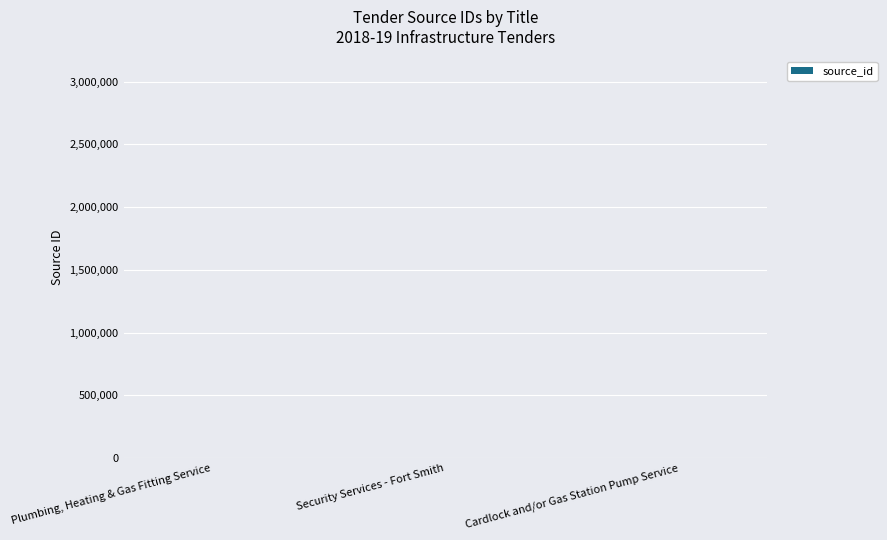

What is the label of the 3rd bar from the left?

Cardlock and/or Gas Station Pump Service